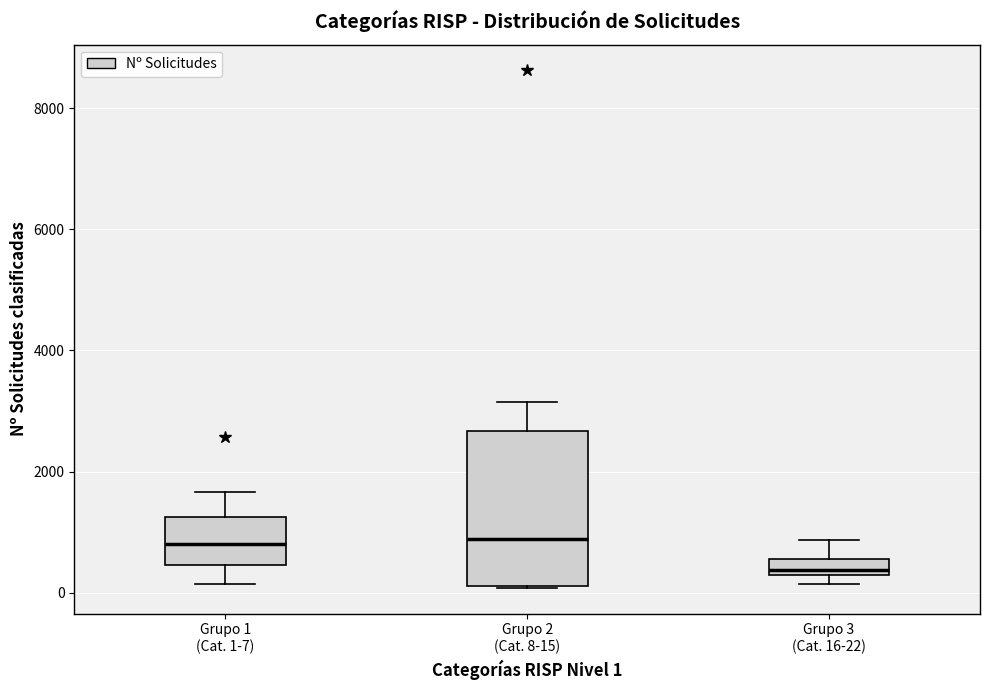

Comparing the boxes themselves (not the whiskers), which one is the tallest?

Grupo 2 (Cat. 8-15)